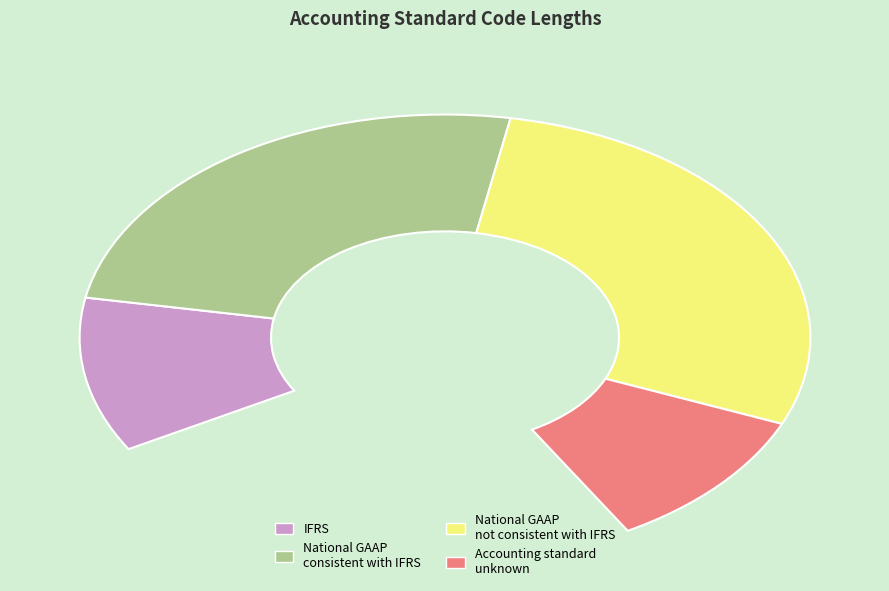

To the nearest percent, what is the difference between the largest and smallest slice percentages?

24%